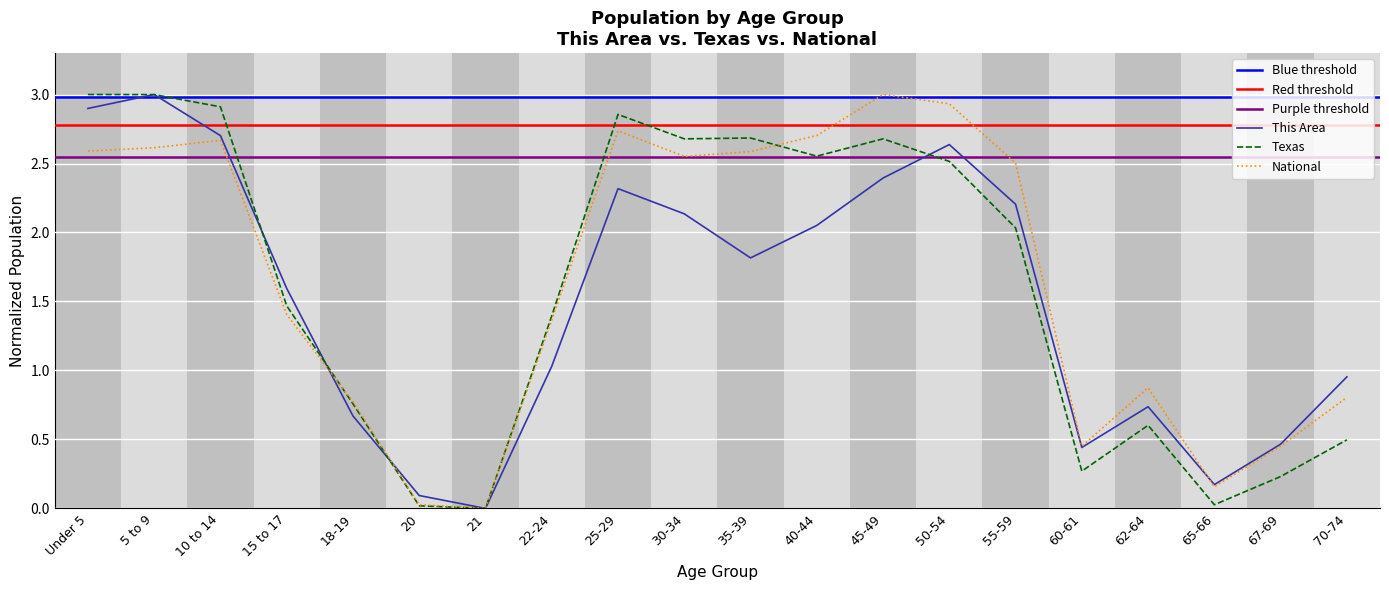

Where do Texas and National first cross each other?

15 to 17 and 18-19